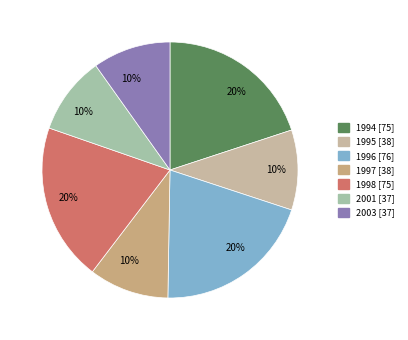

How many segments does this pie chart have?

7